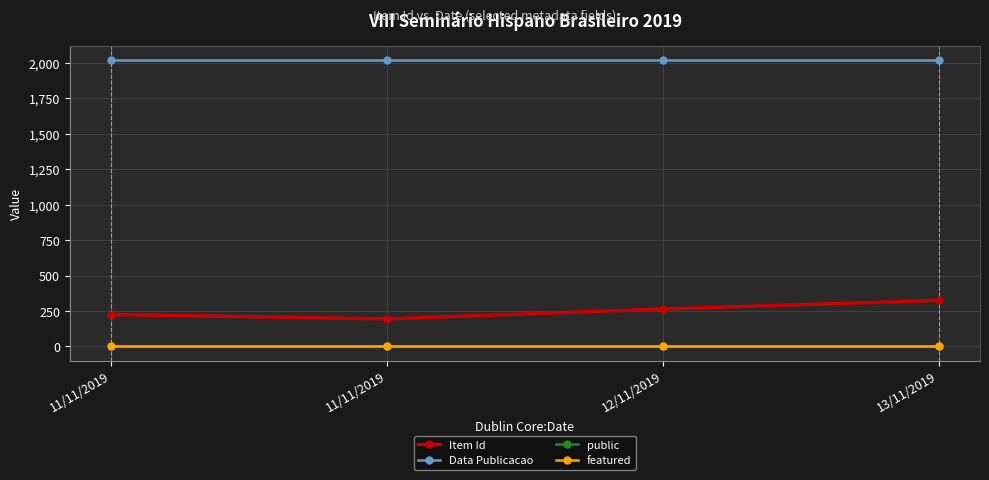

Which series has the widest spread of values?

Item Id